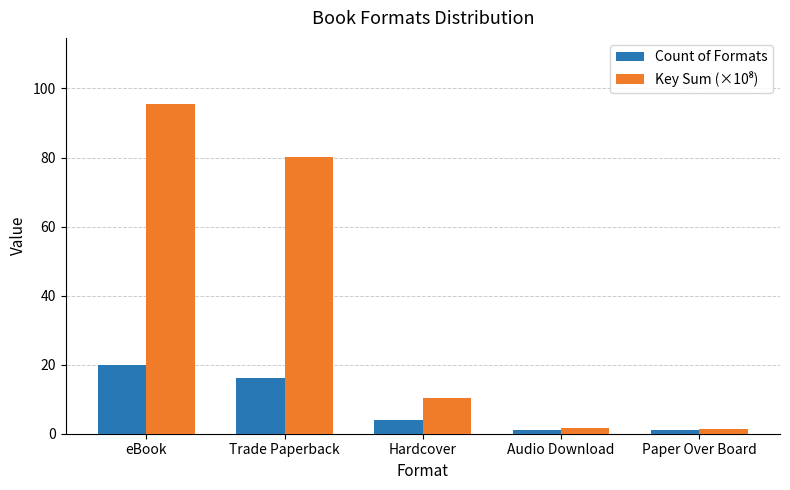

At which category is the sum across all series the highest?

eBook